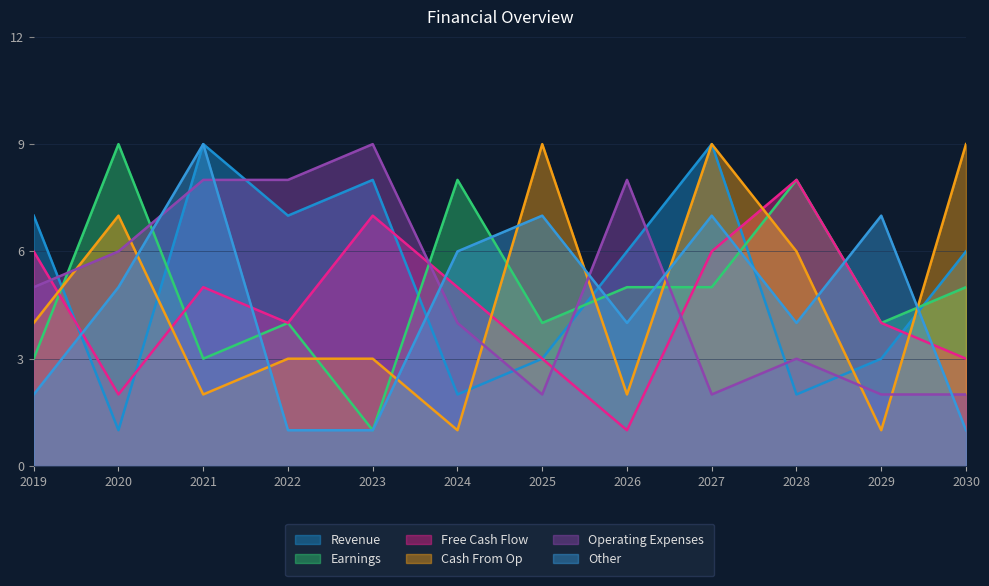

Which category has the highest value in the Earnings series?

2020